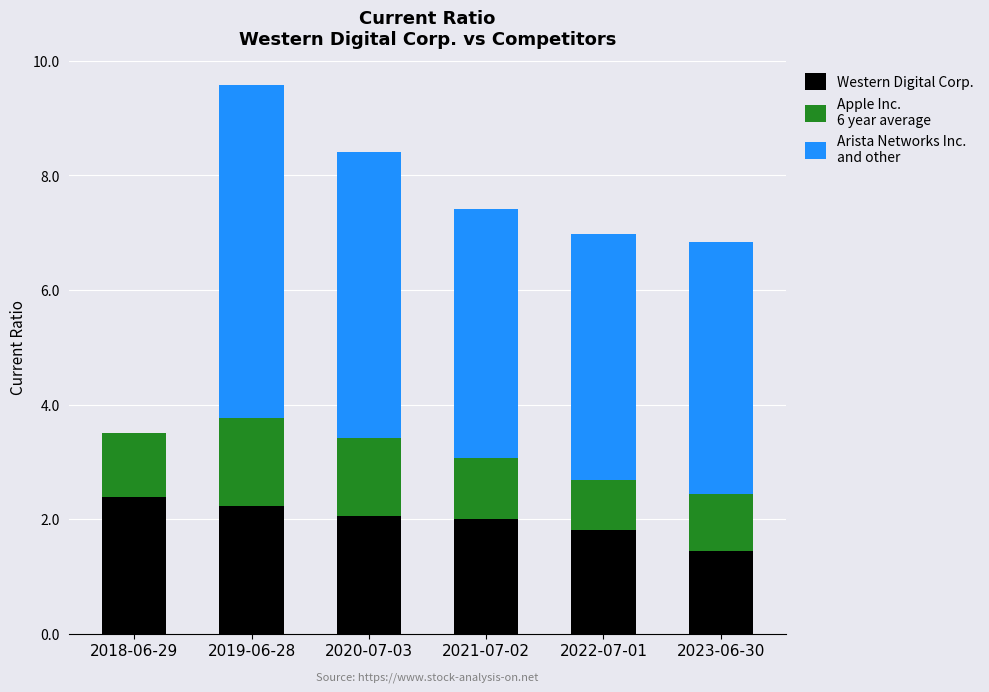

Does the chart contain stacked bars?

Yes